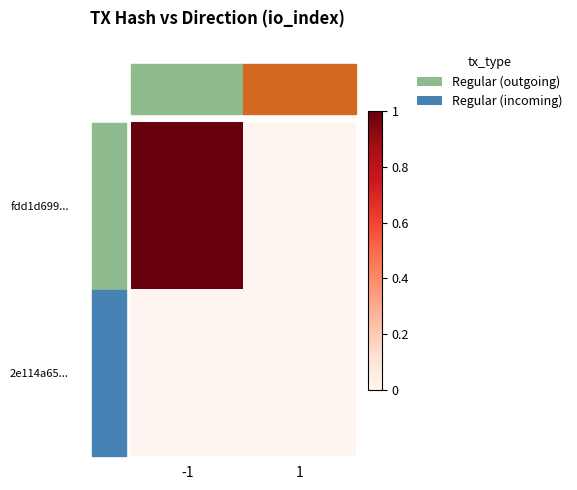

List the series in order of their overall mean, lowest first.

2e114a65..., fdd1d699...